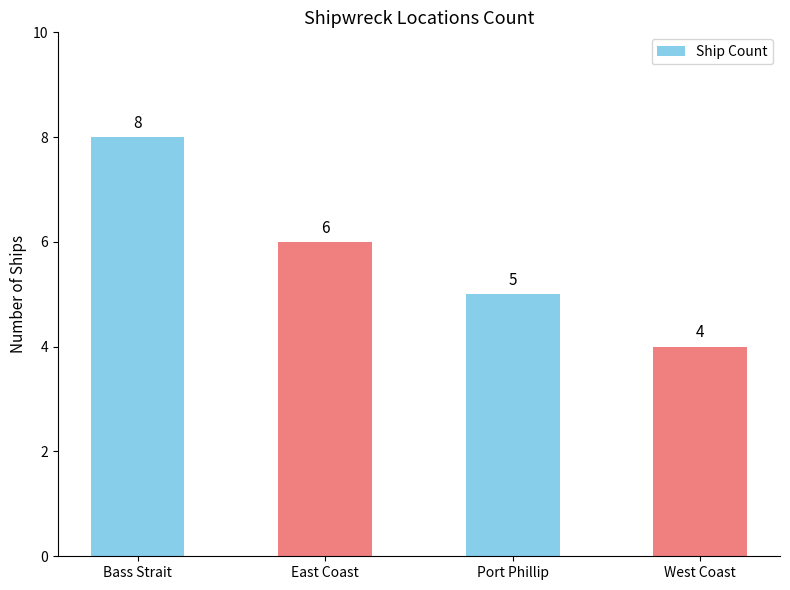

What is the label of the 3rd bar from the right?

East Coast